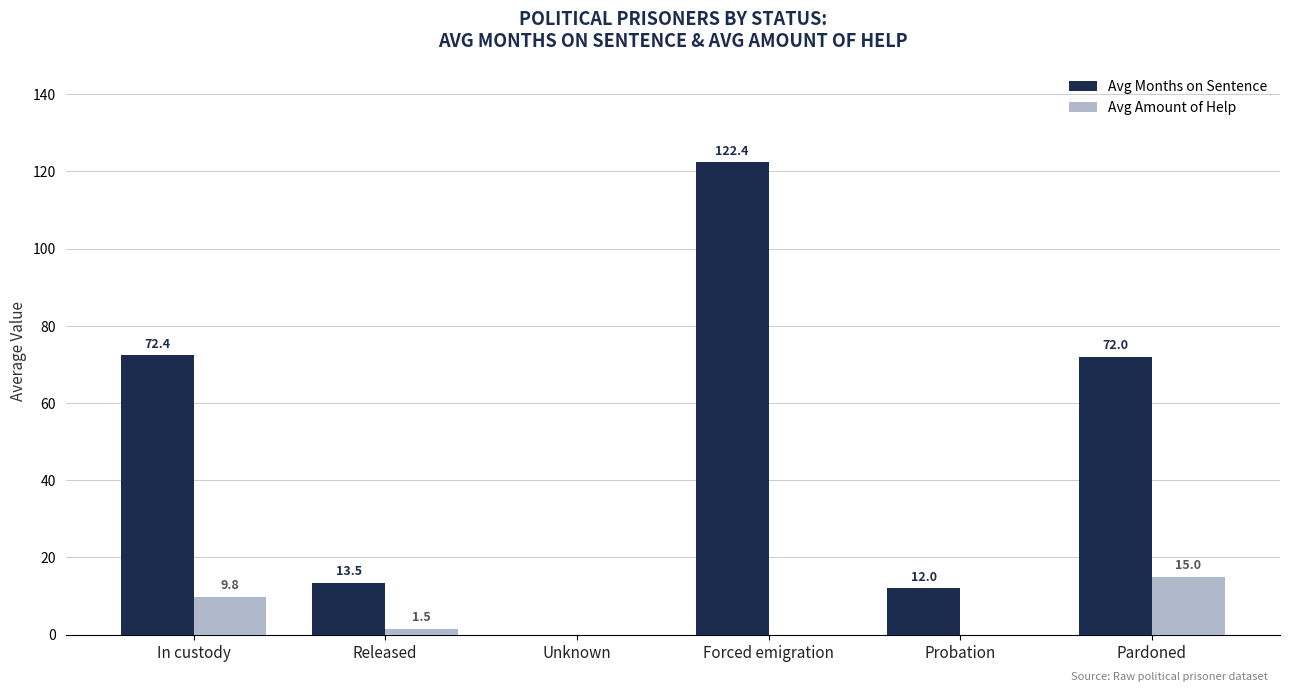

Is it true that Avg Amount of Help equals 10.1 at Unknown?

False